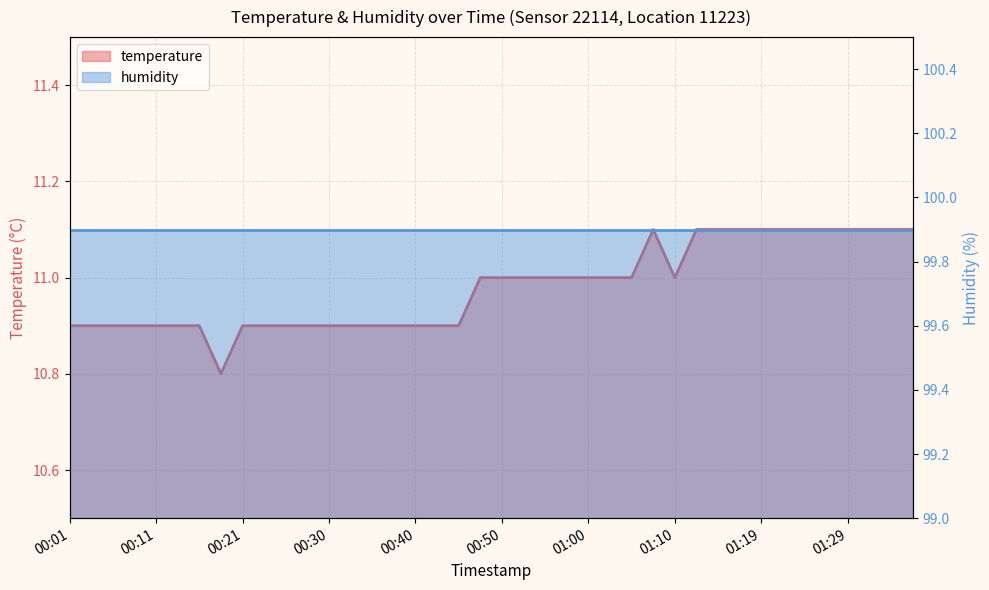

At which category does the chart reach its peak across all series?

01:07